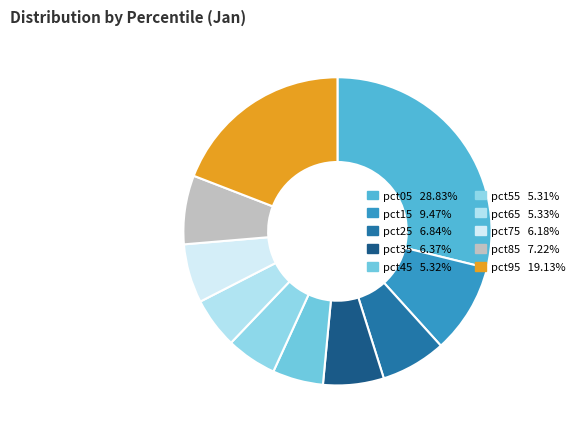

Which has a higher value, pct05 or pct65?

pct05